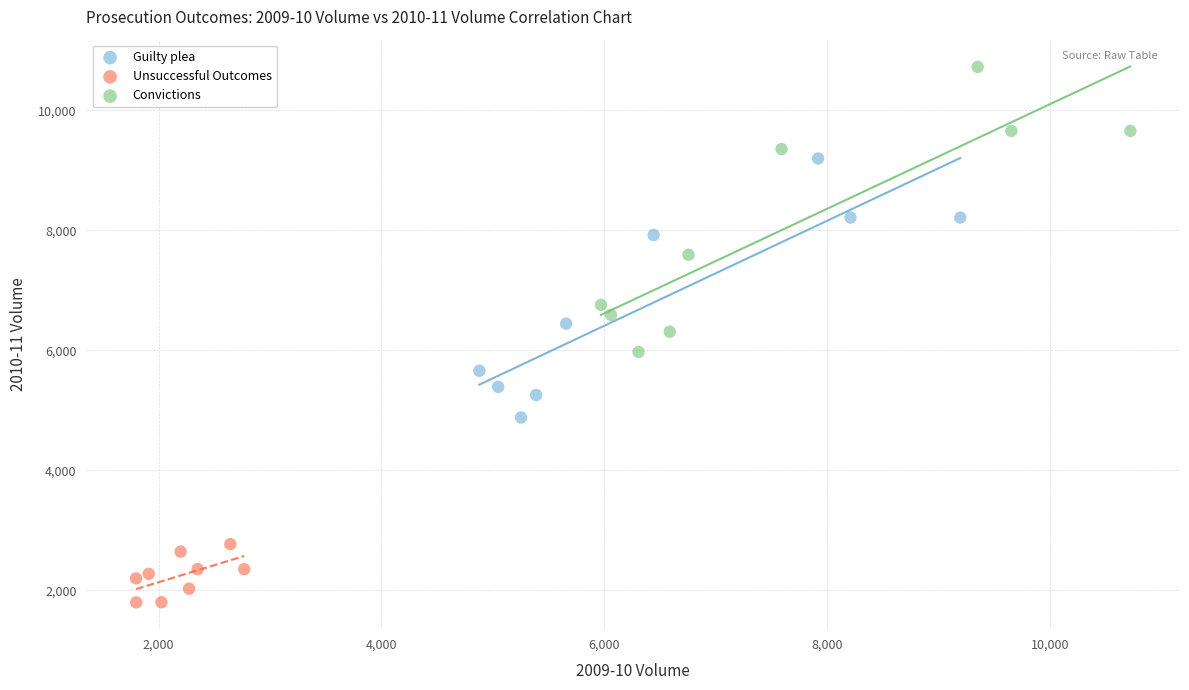

Which series contains the highest Y value?

Convictions